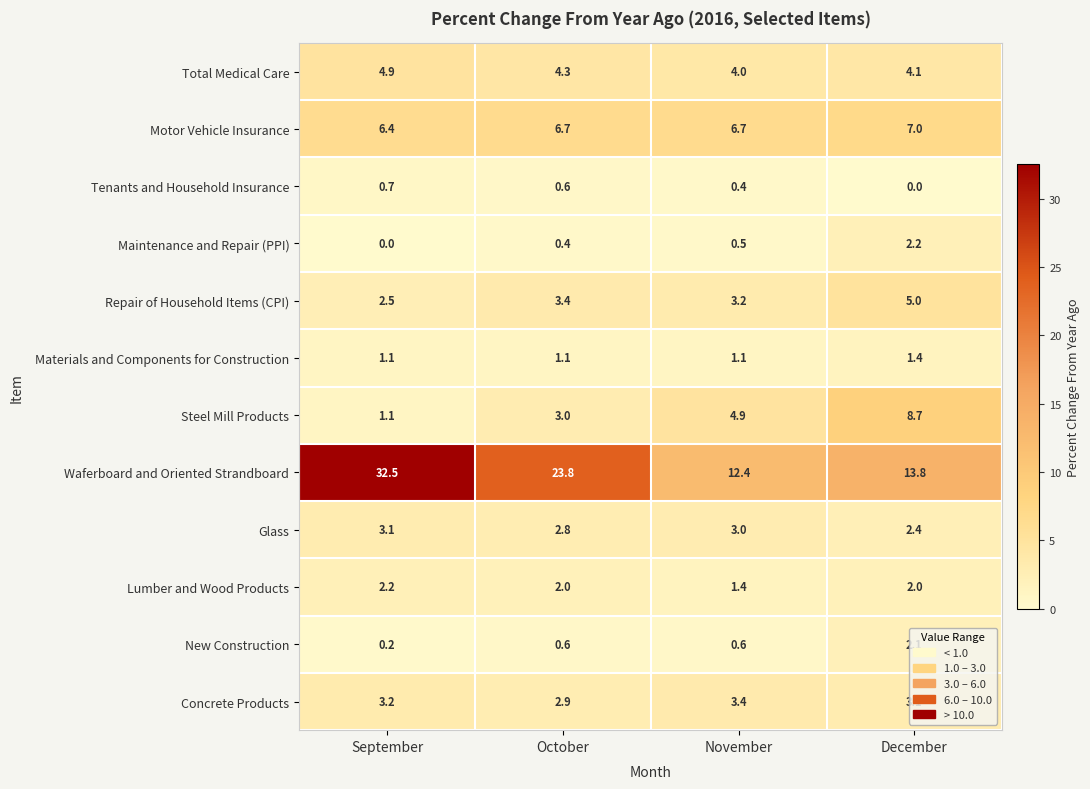

Count the number of categories in the chart.

4